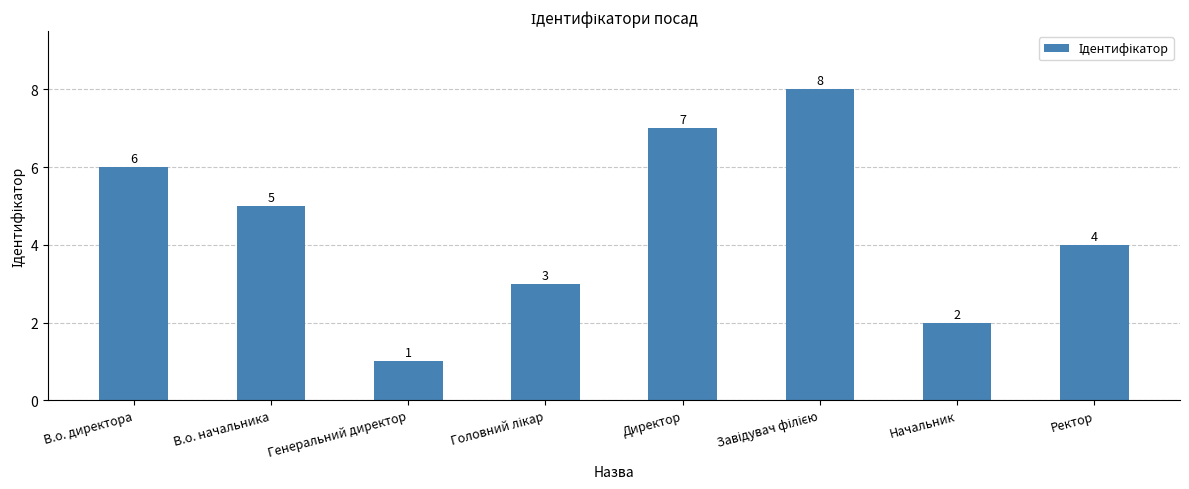

What is the ratio of the value at Директор to the value at В.о. начальника?

1.4